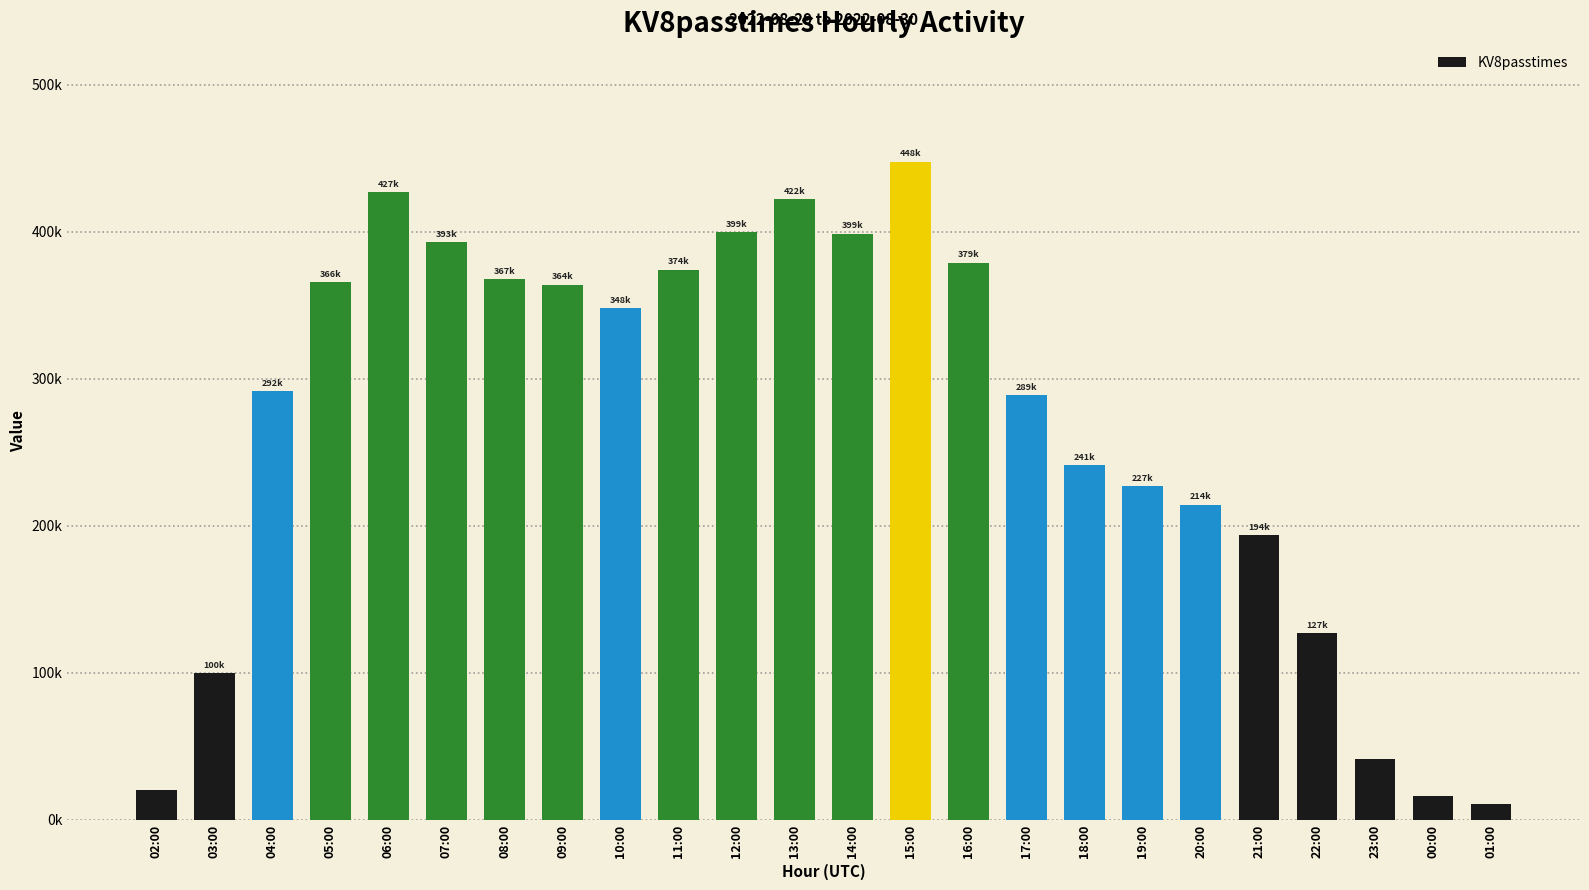

List the labels in order of value, smallest first.

01:00, 00:00, 02:00, 23:00, 03:00, 22:00, 21:00, 20:00, 19:00, 18:00, 17:00, 04:00, 10:00, 09:00, 05:00, 08:00, 11:00, 16:00, 07:00, 14:00, 12:00, 13:00, 06:00, 15:00